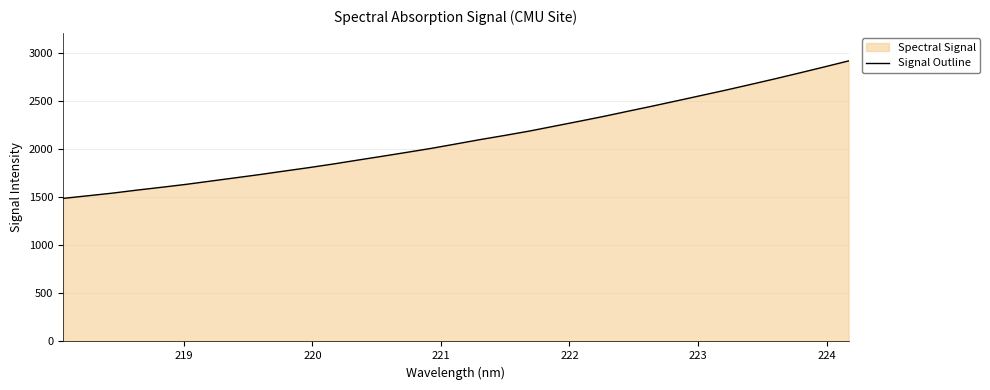

What is the minimum value shown in the chart?

1488.4